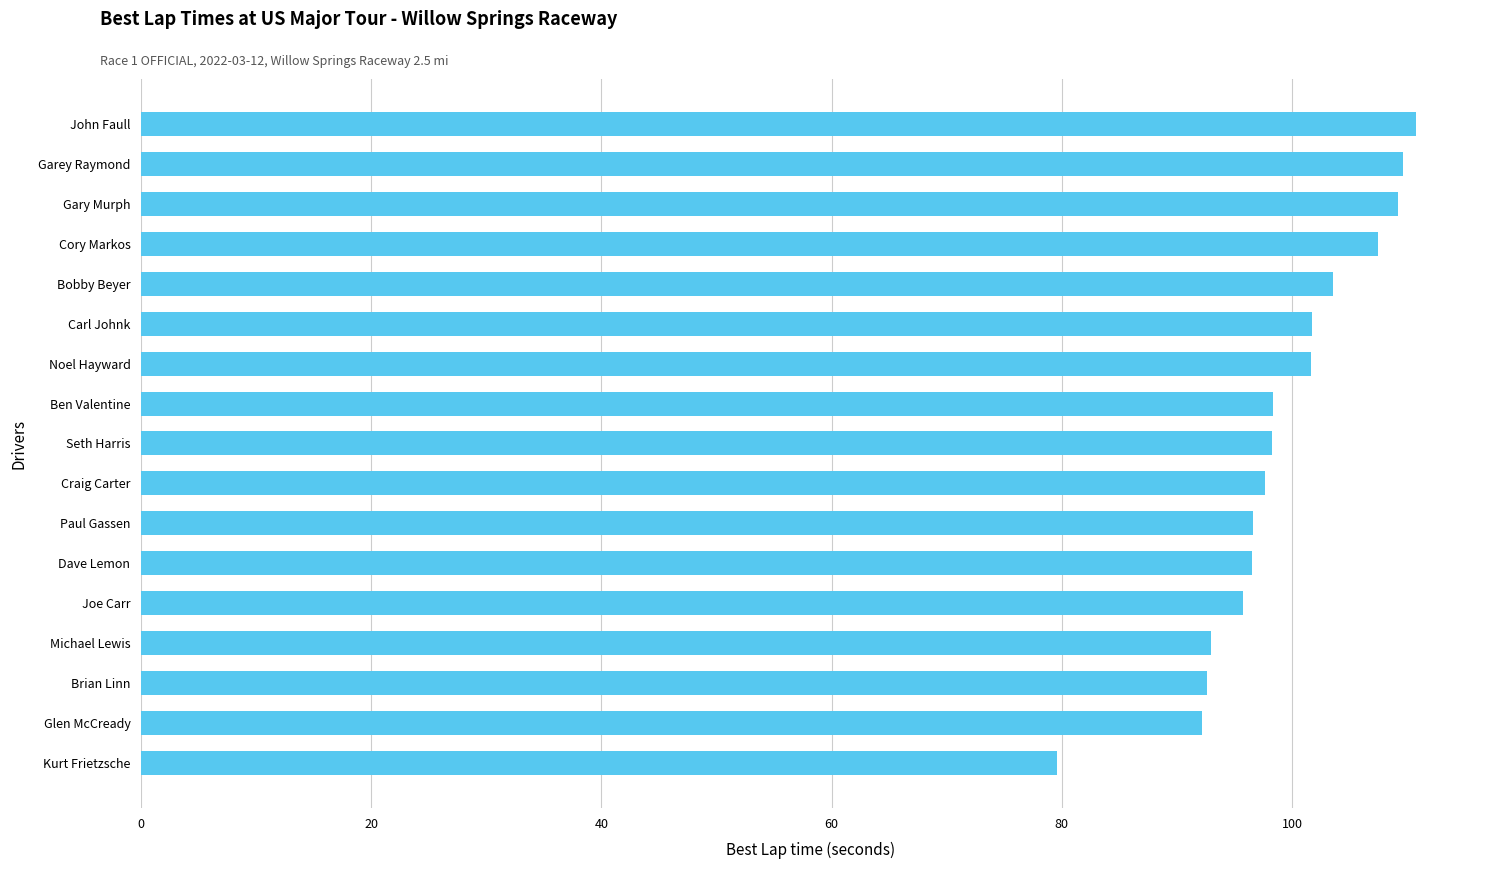

What is the greatest value displayed?

110.8